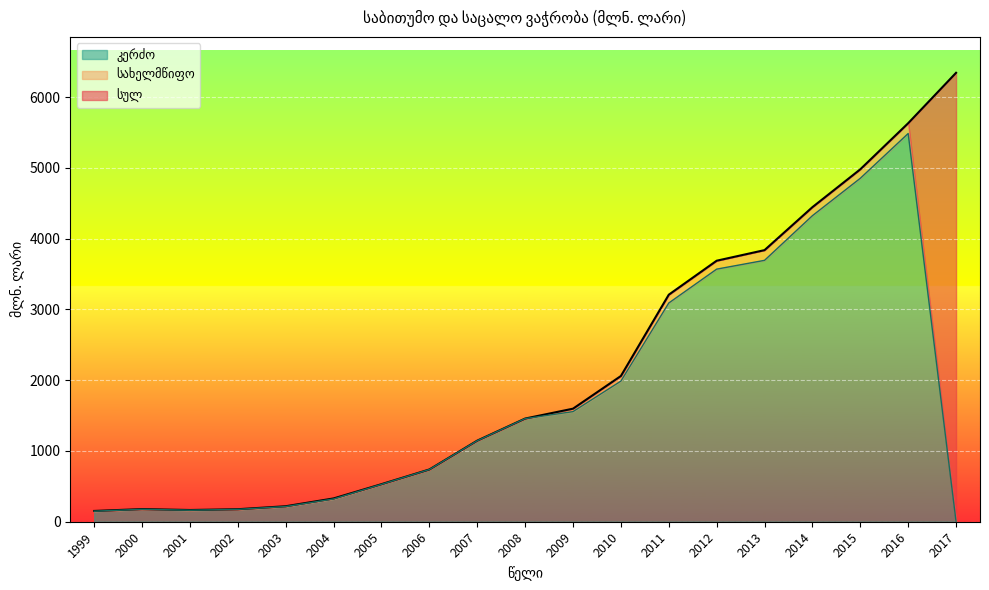

What is the value of the სულ point at the 3rd from the left?

165.8